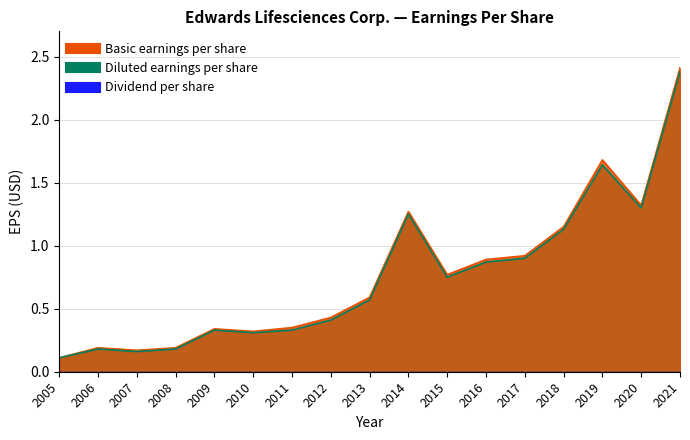

What is the highest value of the Diluted earnings per share series?

2.4